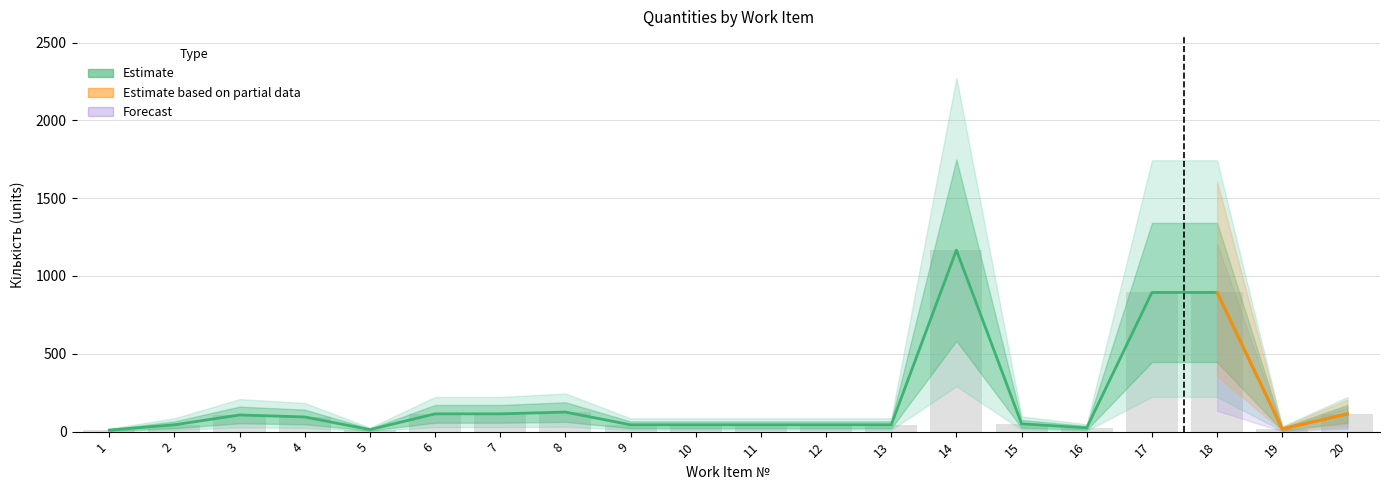

What is the value of the Upper bound bar at the 9th from the left?

43.9